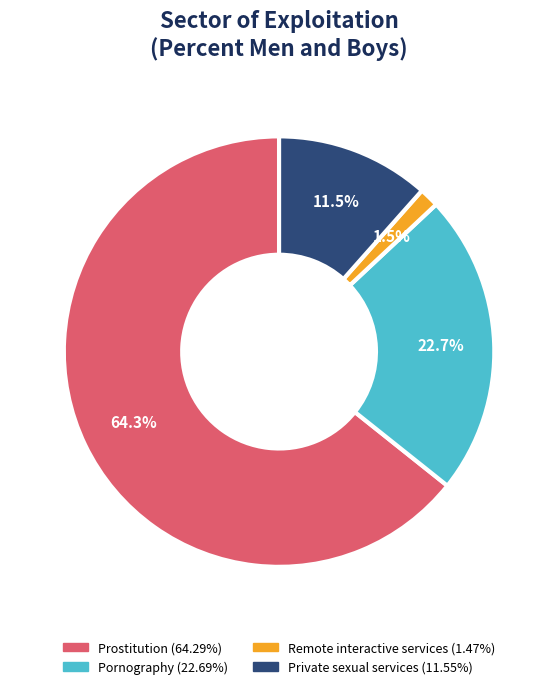

True or false: Prostitution accounts for 79% of the total.

False